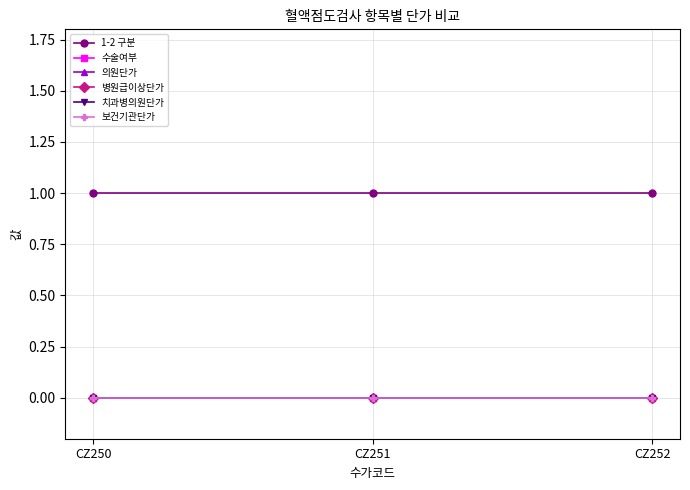

Reading right to left, extract all data points from this chart.

1-2 구분: CZ252=1	CZ251=1	CZ250=1
수술여부: CZ252=0	CZ251=0	CZ250=0
의원단가: CZ252=0	CZ251=0	CZ250=0
병원급이상단가: CZ252=0	CZ251=0	CZ250=0
치과병의원단가: CZ252=0	CZ251=0	CZ250=0
보건기관단가: CZ252=0	CZ251=0	CZ250=0